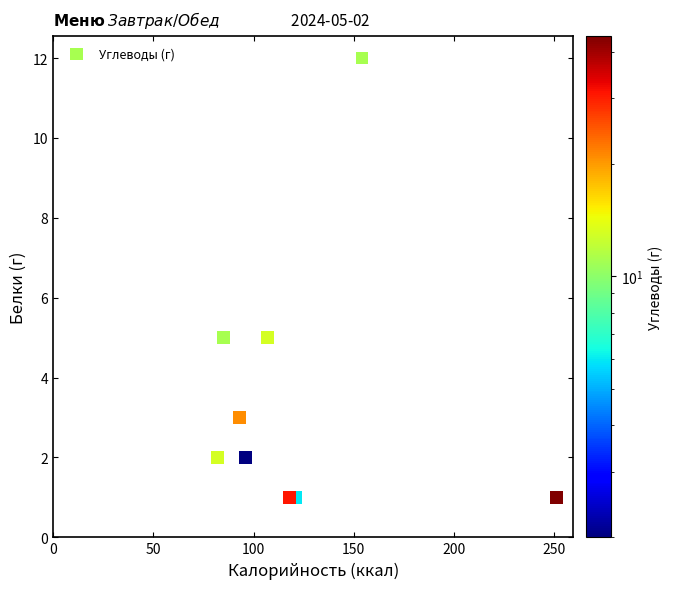

What is the average Y value?

4